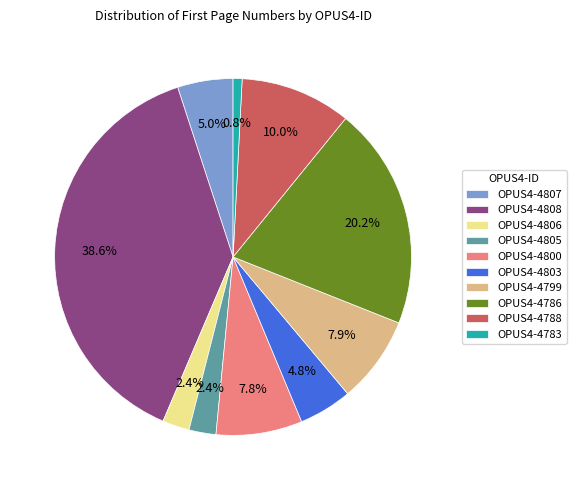

What is the largest slice in the pie chart?

OPUS4-4808